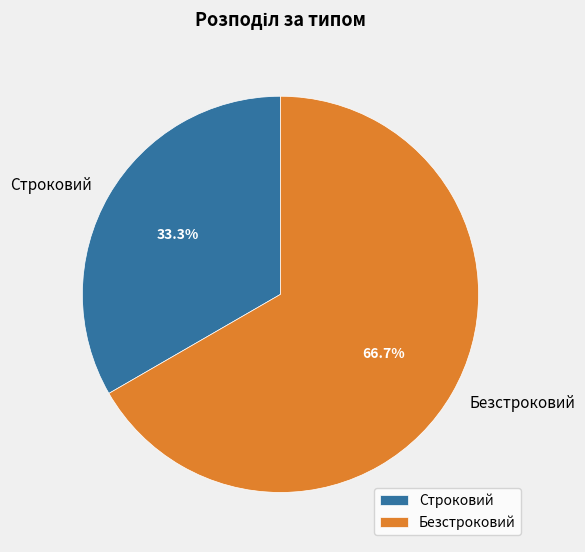

How many slices are in this pie chart?

2